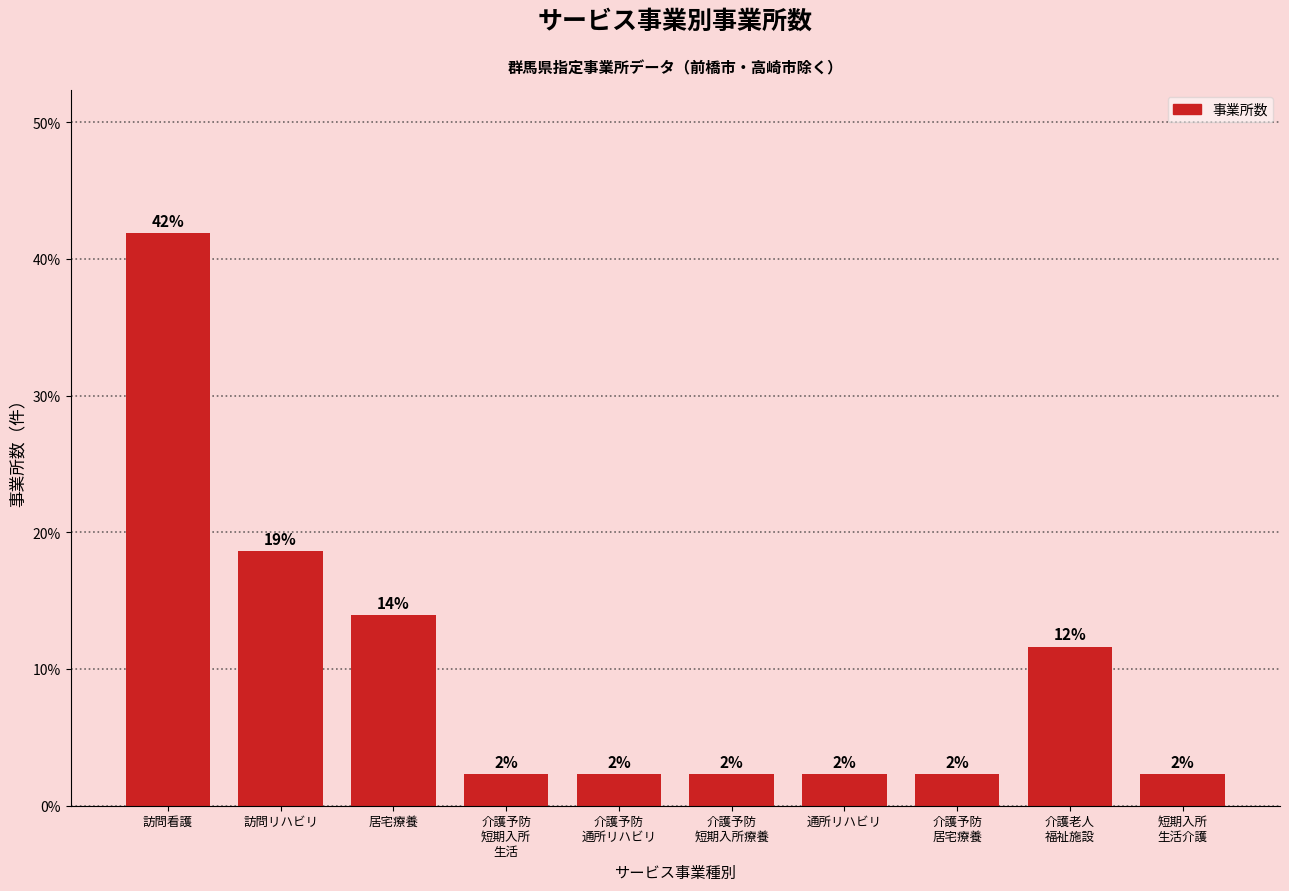

How many bars are there in total?

10